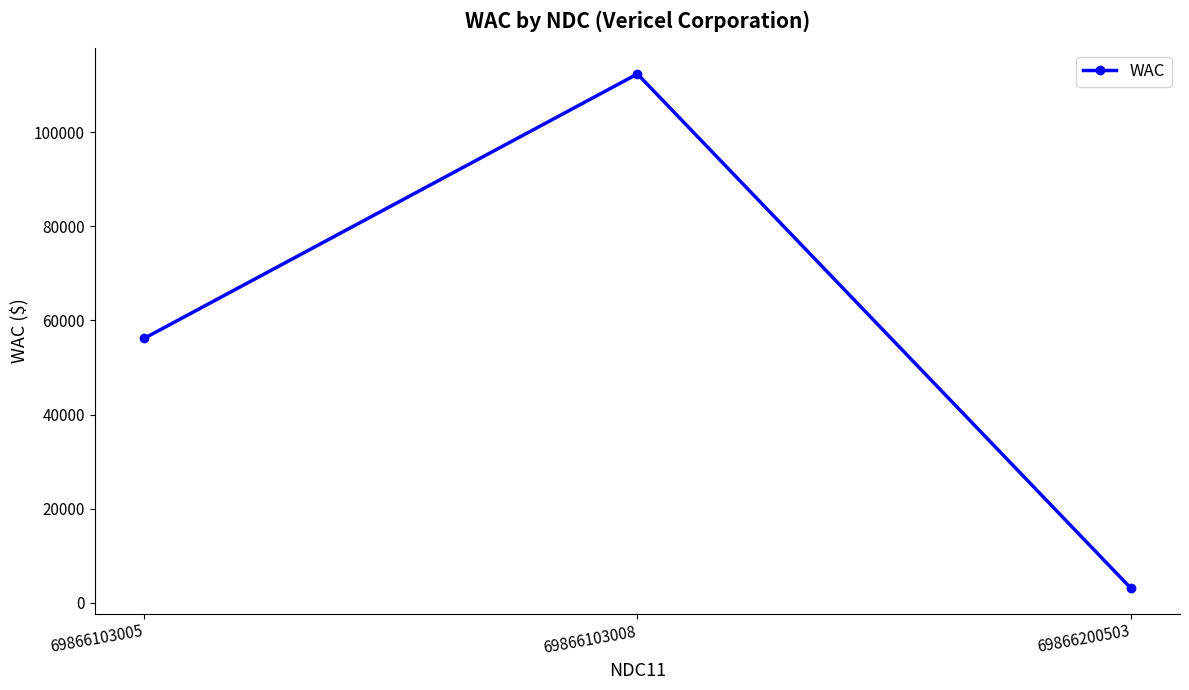

How many lines are shown in the chart?

1